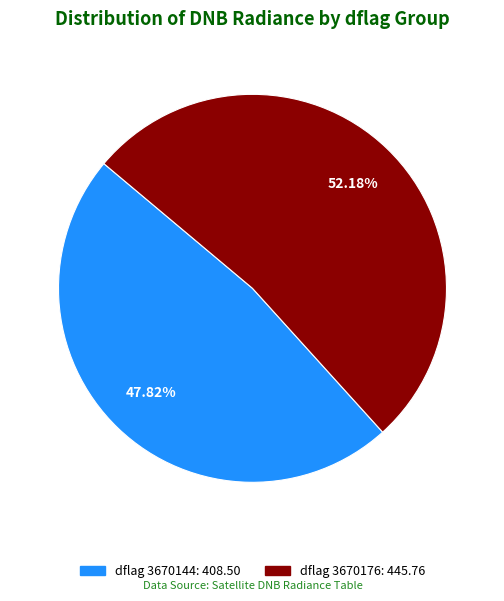

Does any single category account for the majority?

Yes